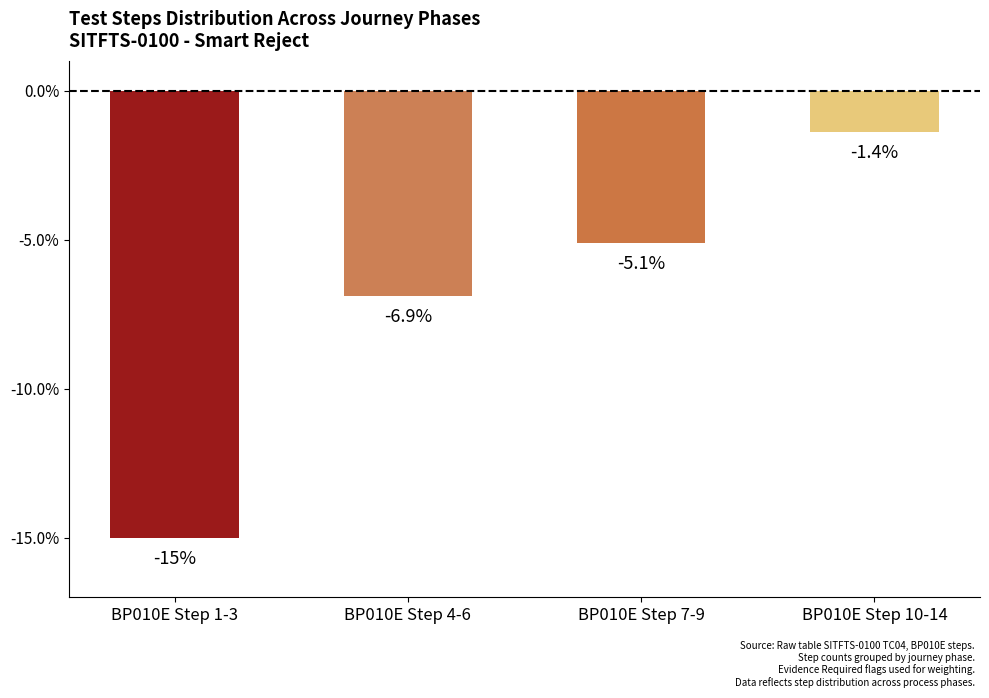

Which category has the highest value across all series?

BP010E Step 10-14